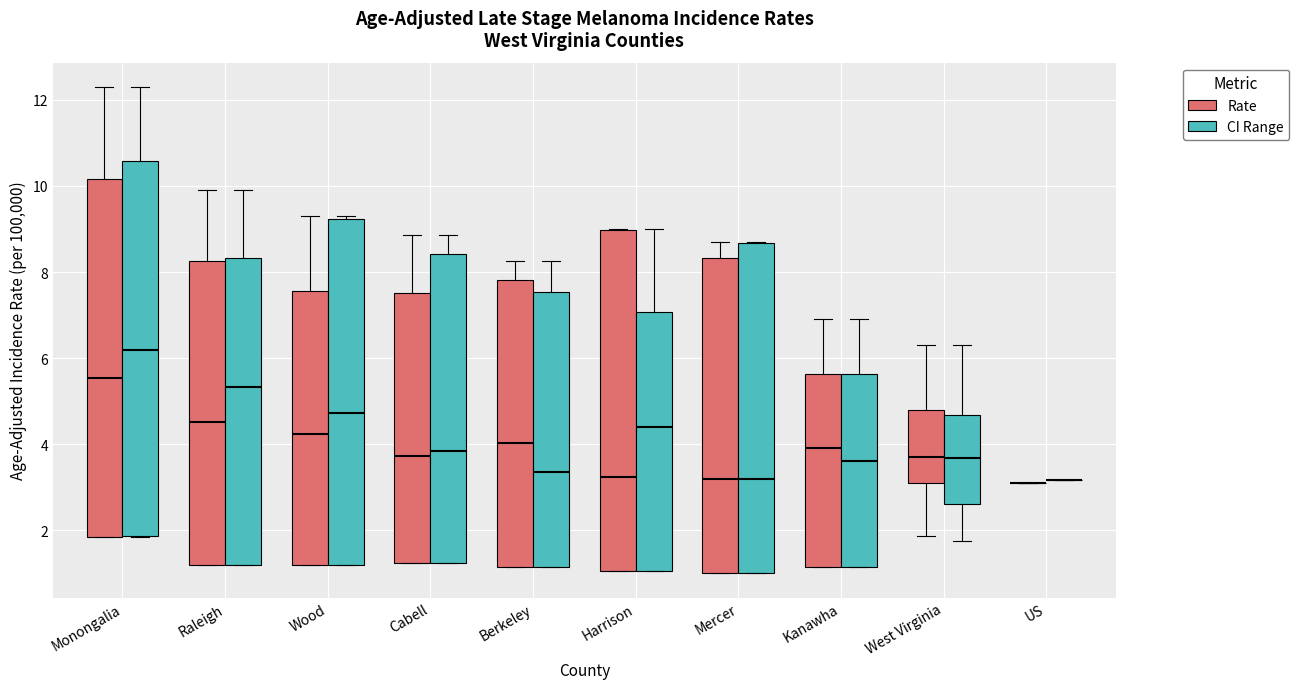

Where is the upper edge of the box for Harrison (CI Range) on the y-axis? The values are not printed on the chart, so give them approximately, as read against the axis.

7.0